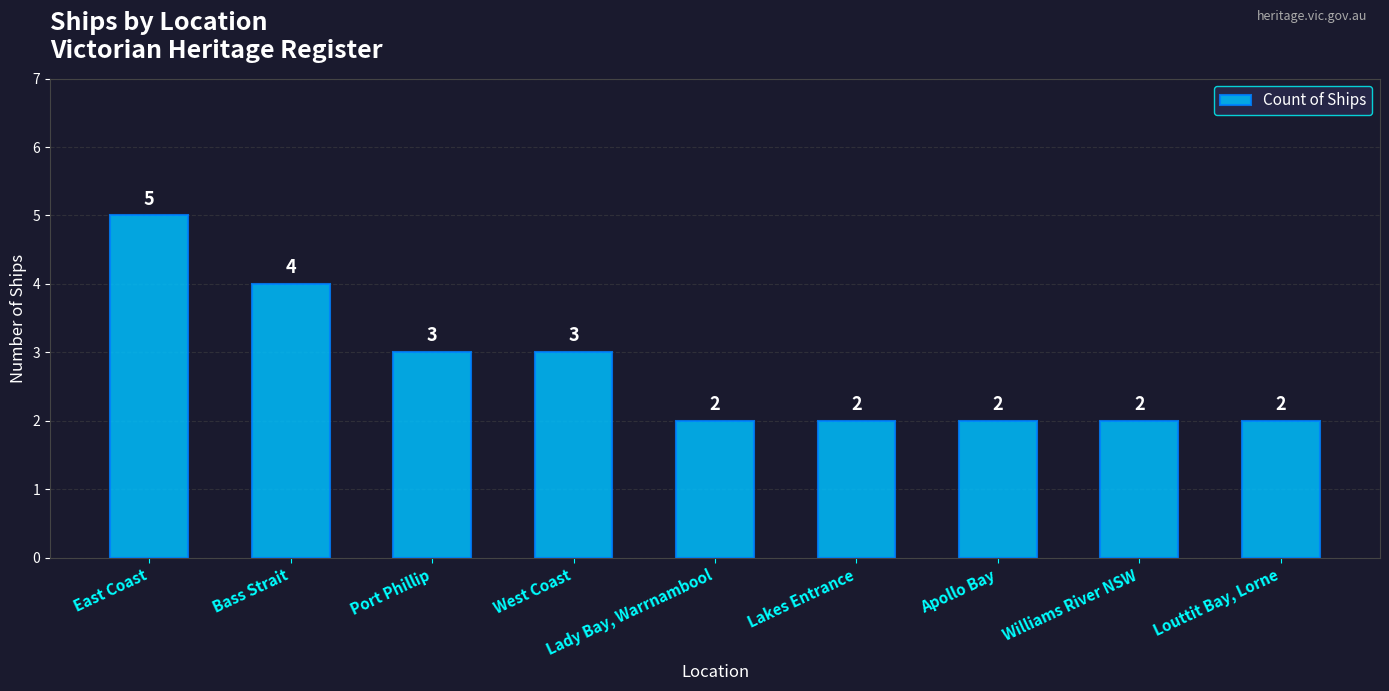

Which category has the highest value across all series?

East Coast